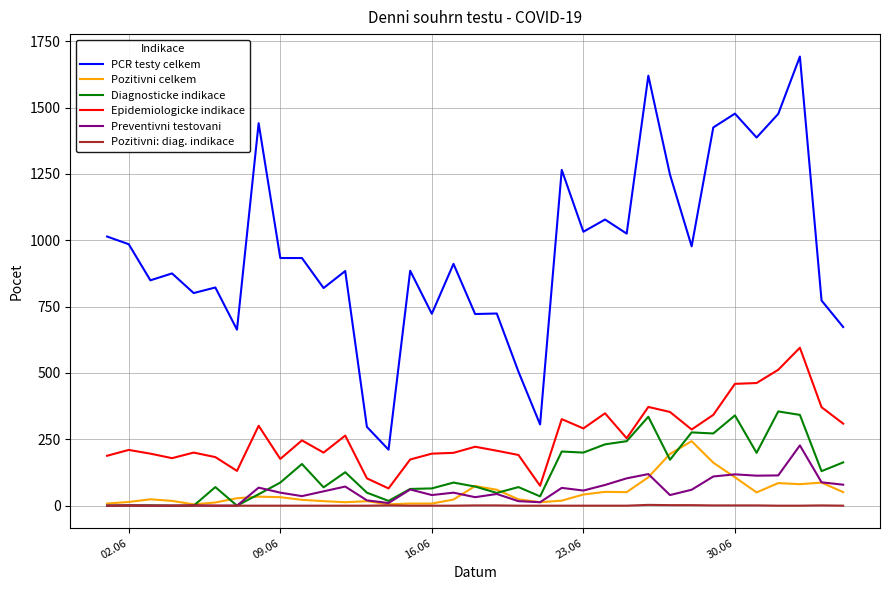

Does the chart have visible grid lines?

Yes